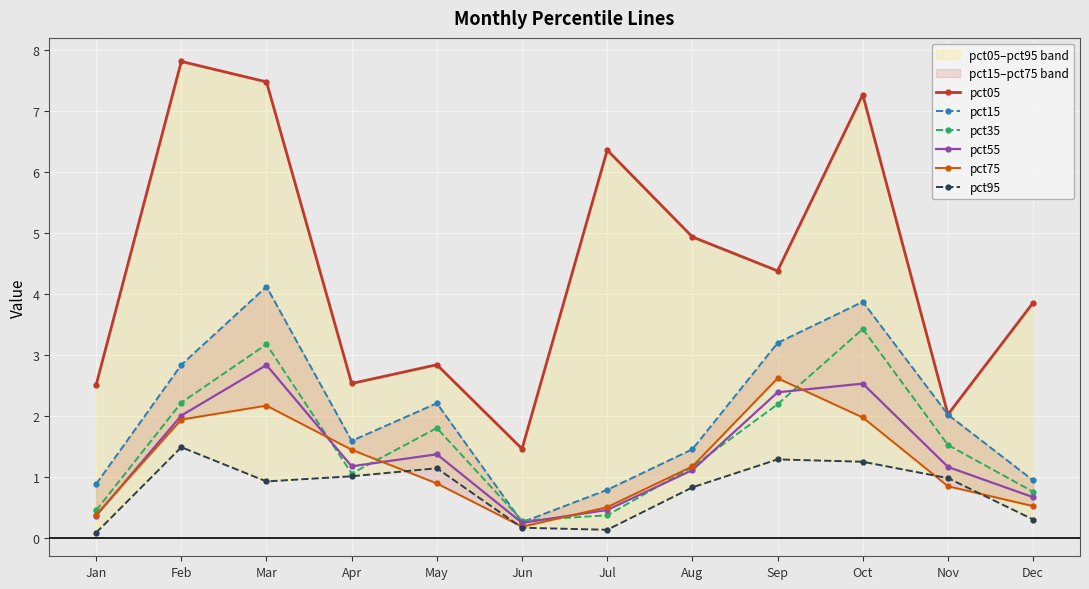

What is the average value of the pct55 series?

1.4